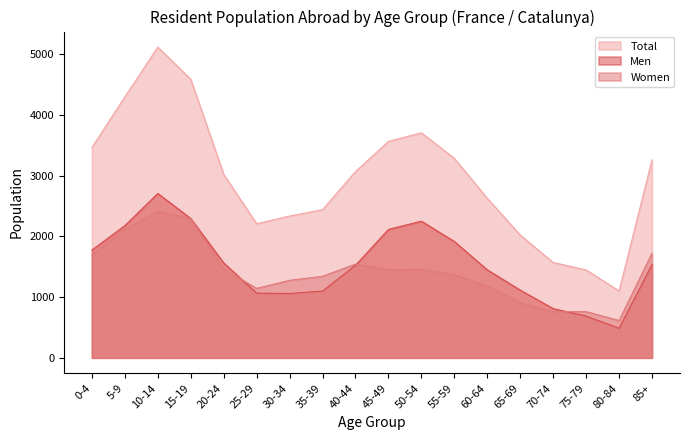

What is the highest value of the Total series?

5118